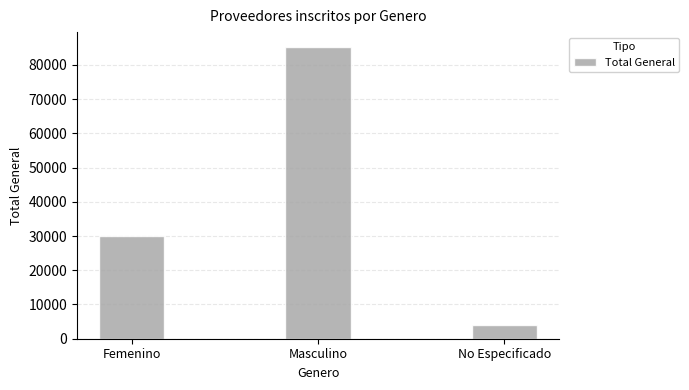

The value at No Especificado is 984. True or false?

False